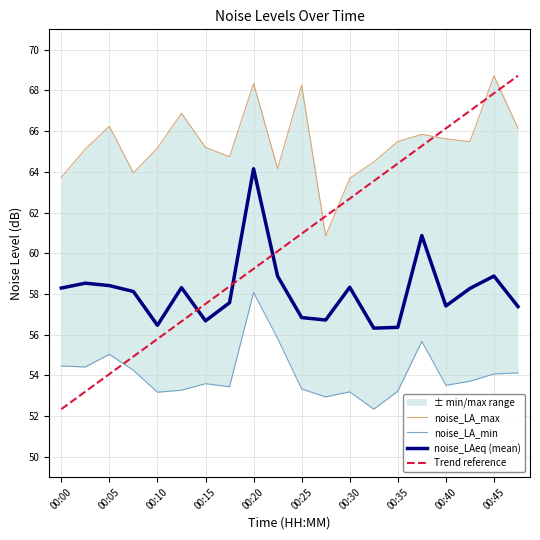

What is the lowest value of the noise_LAeq (mean) series?

56.3